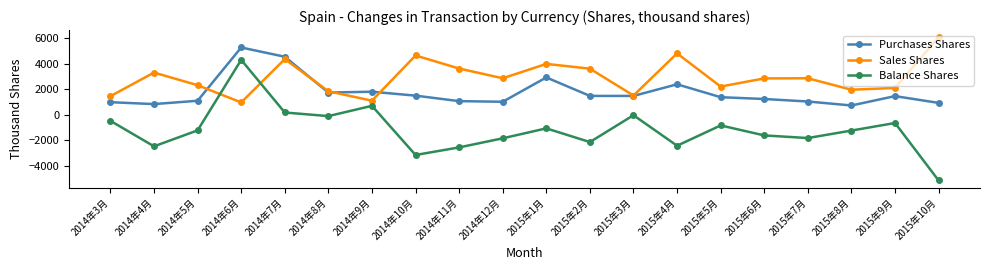

Which category has the highest value across all series?

2015年10月